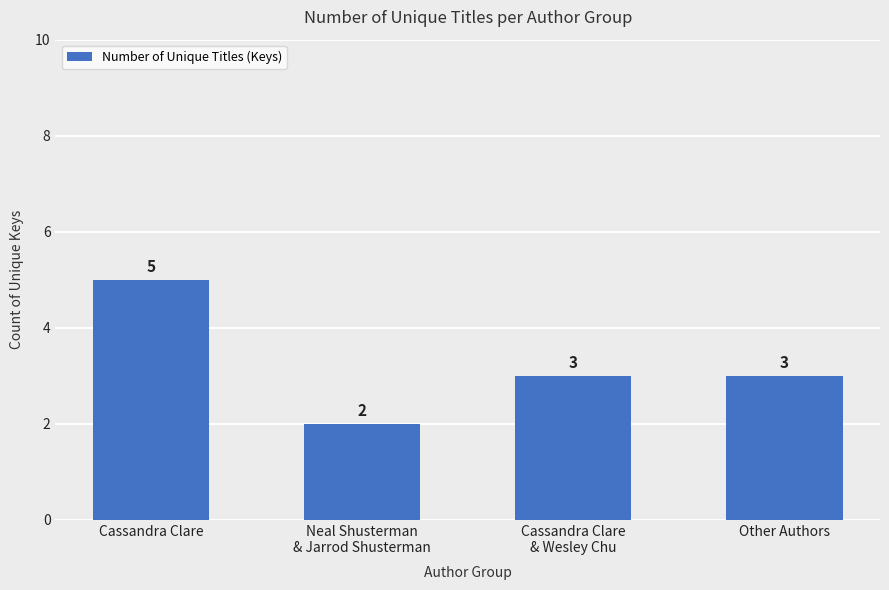

What is the difference between the second highest and minimum values?

1